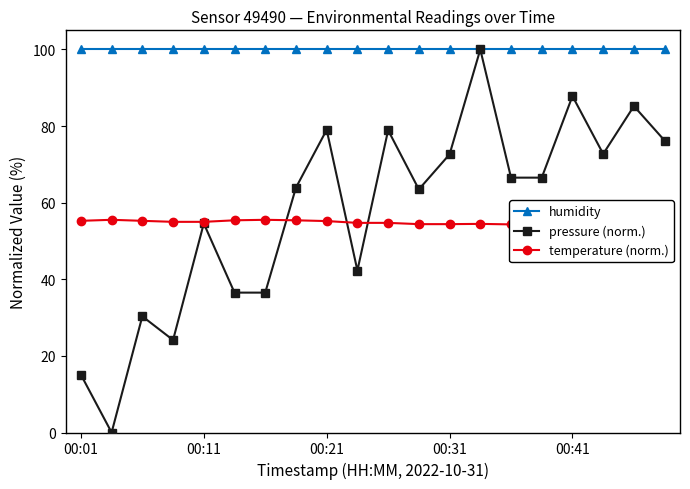

In pressure (norm.), how many points are lower than both neighbors (excluding endpoints)?

5